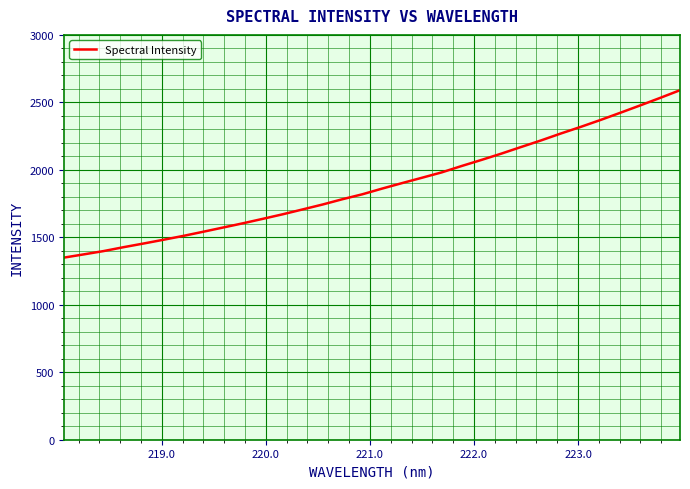

What is the difference between the maximum and minimum values?

1240.5